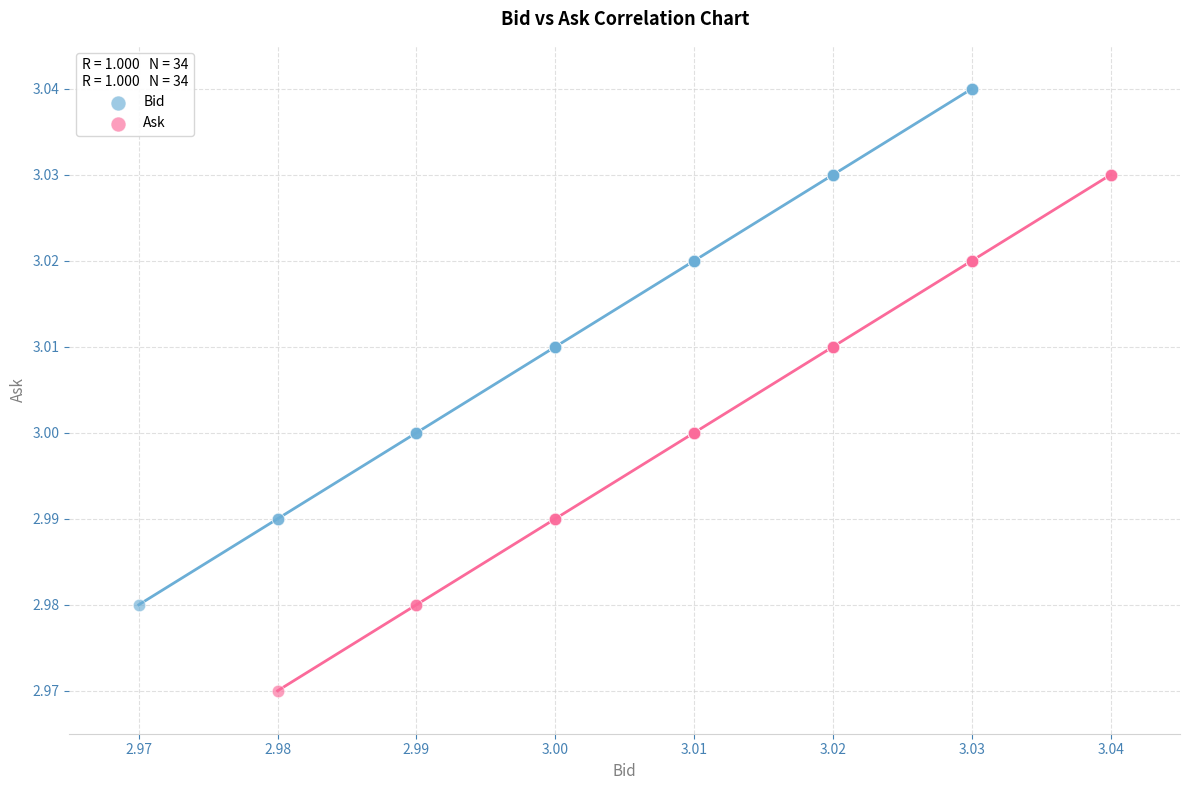

Which series reaches the minimum Y coordinate?

Ask